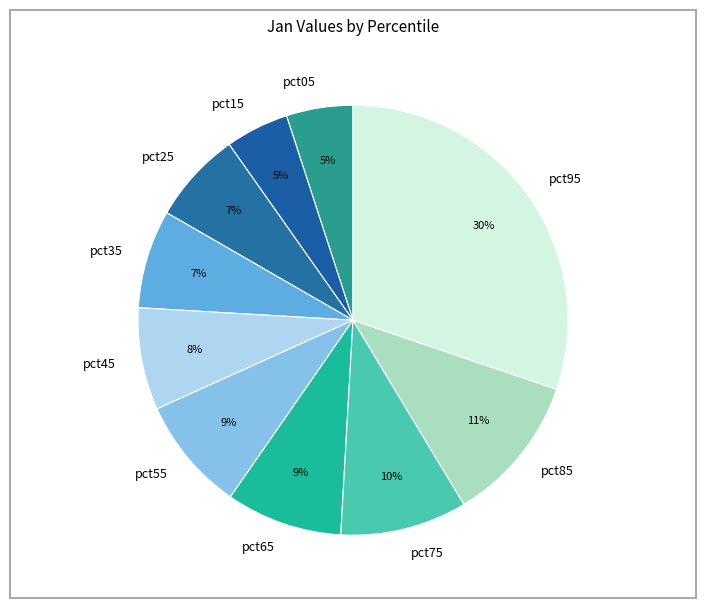

Is it true that pct55 is 9% of the pie?

True